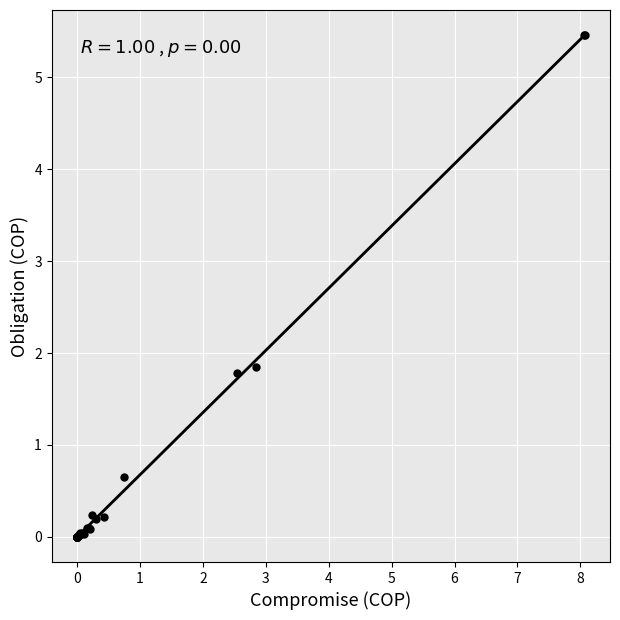

What Y value in the scatter plot is closest to 2?

1.8